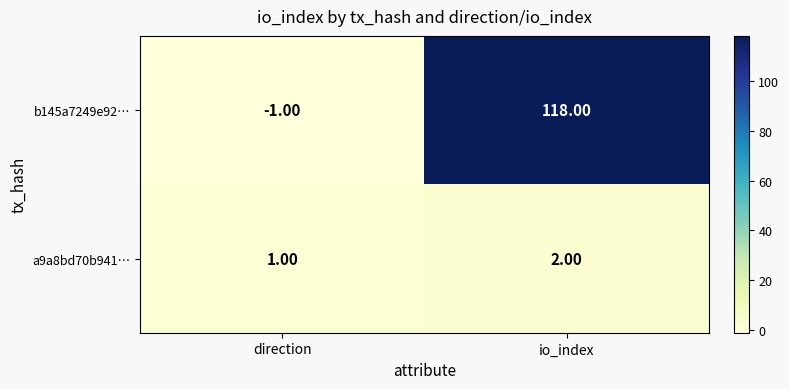

Which series changed the most between direction and io_index?

b145a7249e92…